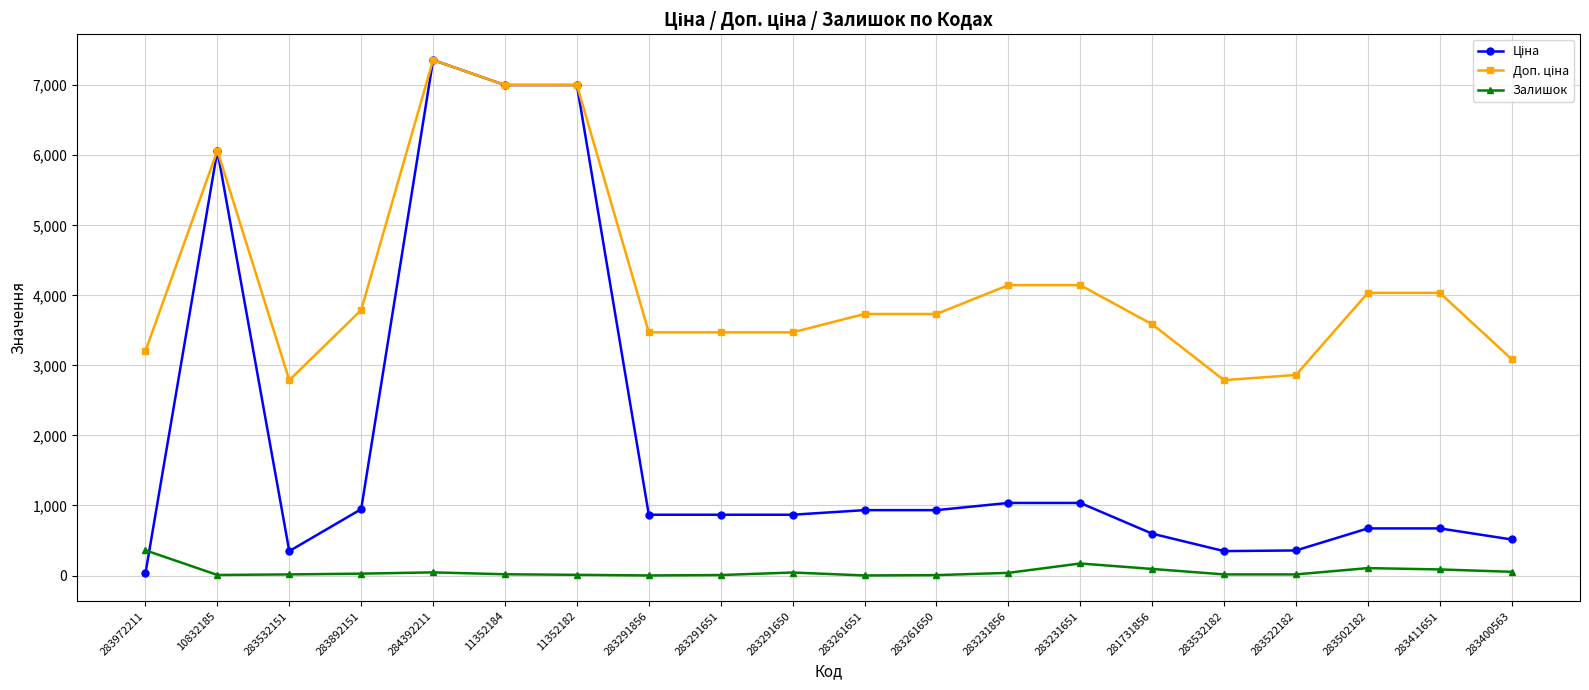

The Залишок series shows 16.0 at 283532182. True or false?

True